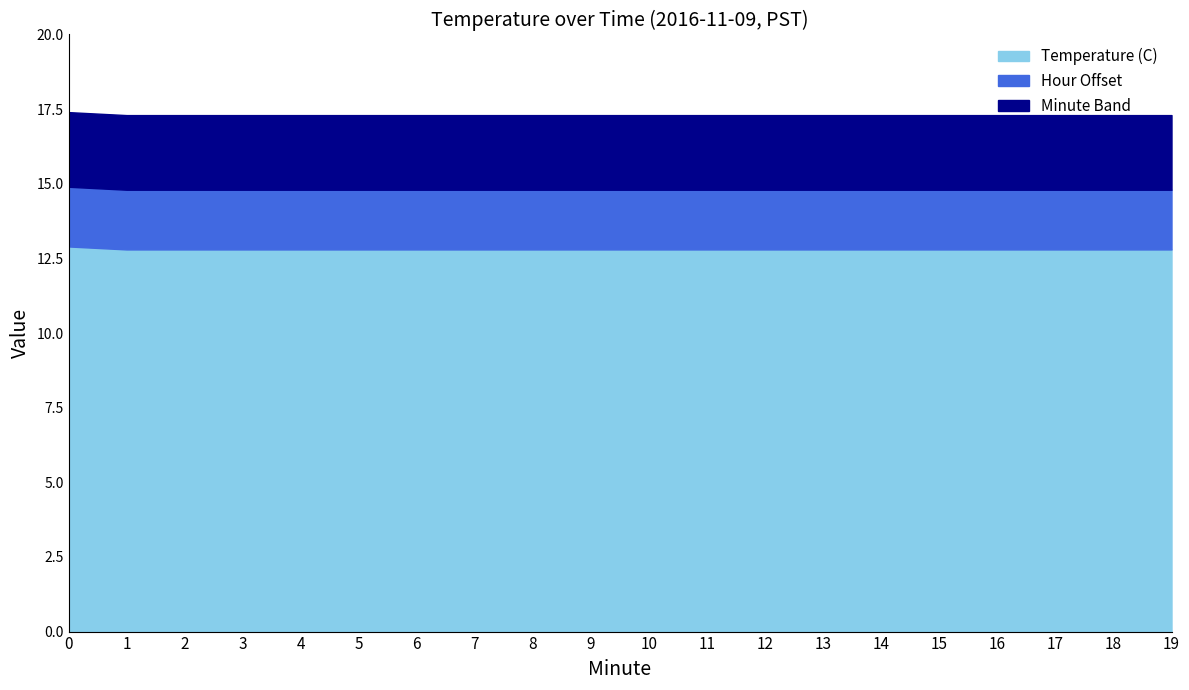

What is the highest value of the Temperature (C) series?

12.9